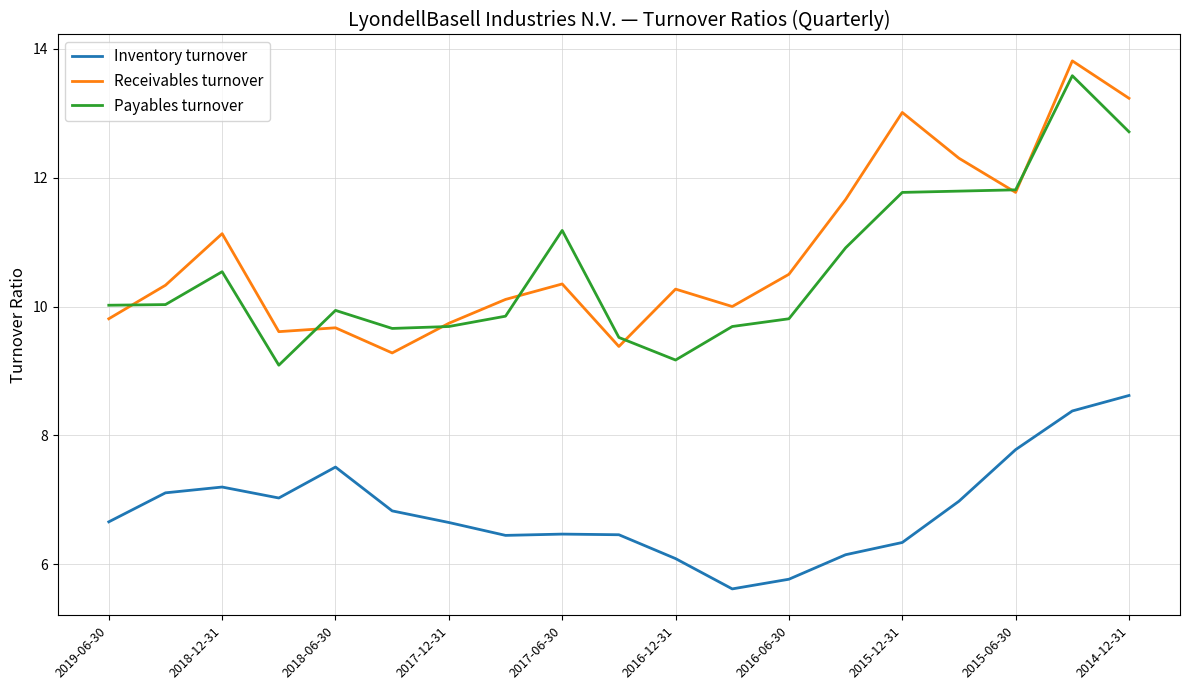

True or false: Inventory turnover and Receivables turnover intersect in this chart.

False